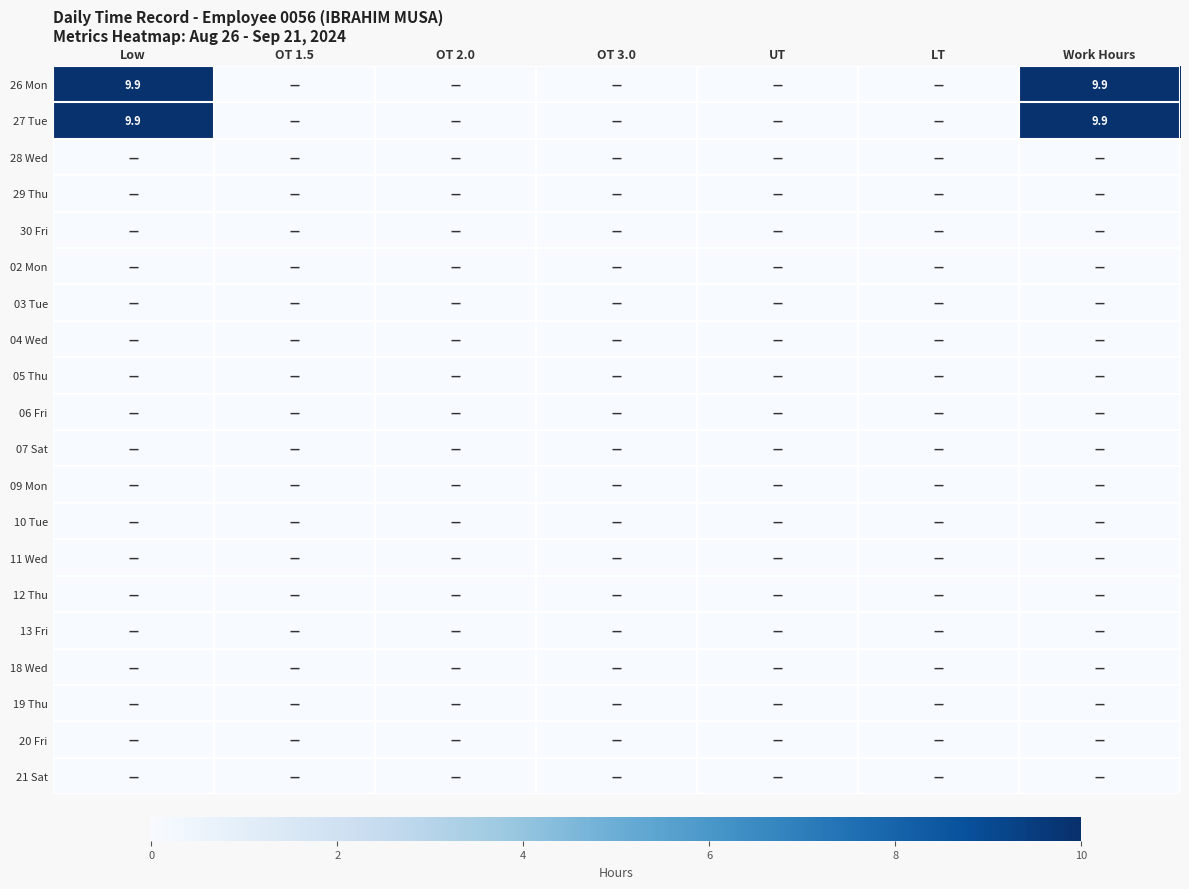

True or false: 19 Thu has a value of 0.0 at LT.

True